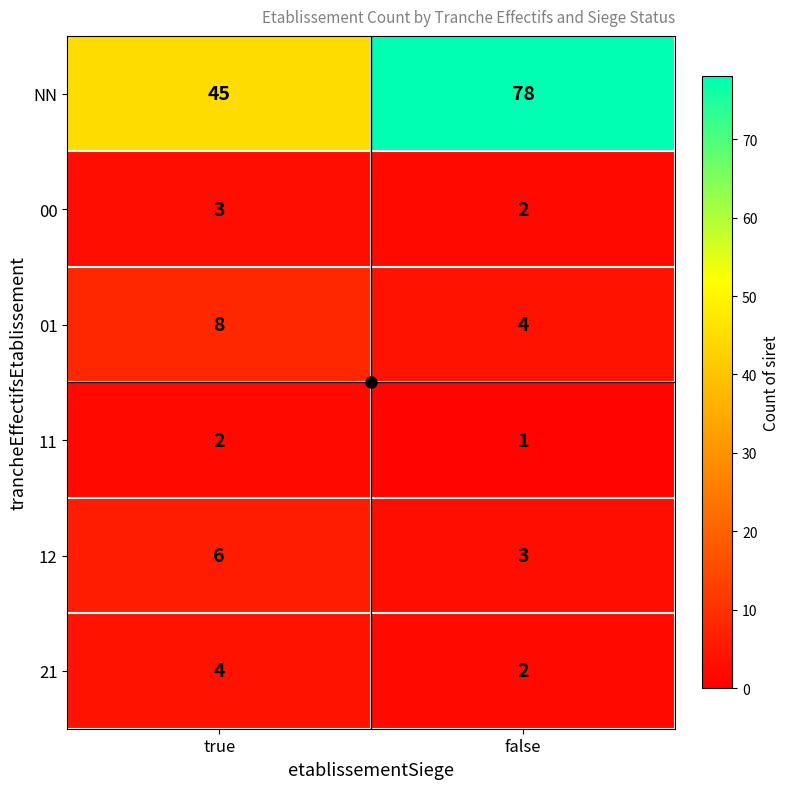

Where is NN nearest to the value 61?

true